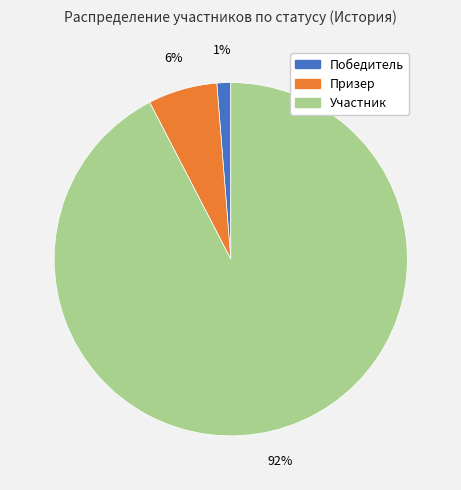

To the nearest percent, what percentage of the pie is Призер?

6%